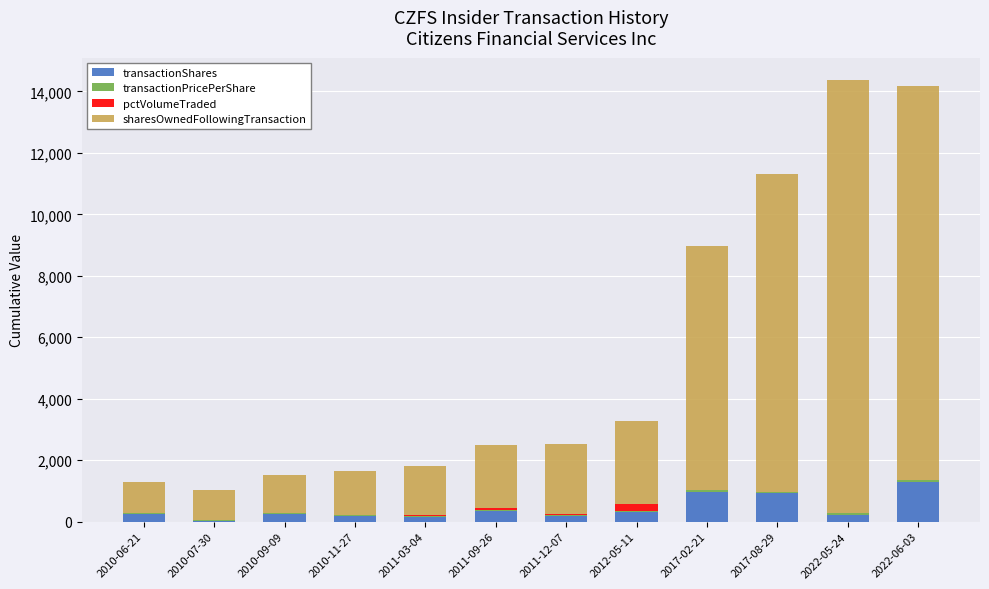

The sharesOwnedFollowingTransaction series shows 538.0 at 2011-09-26. True or false?

False